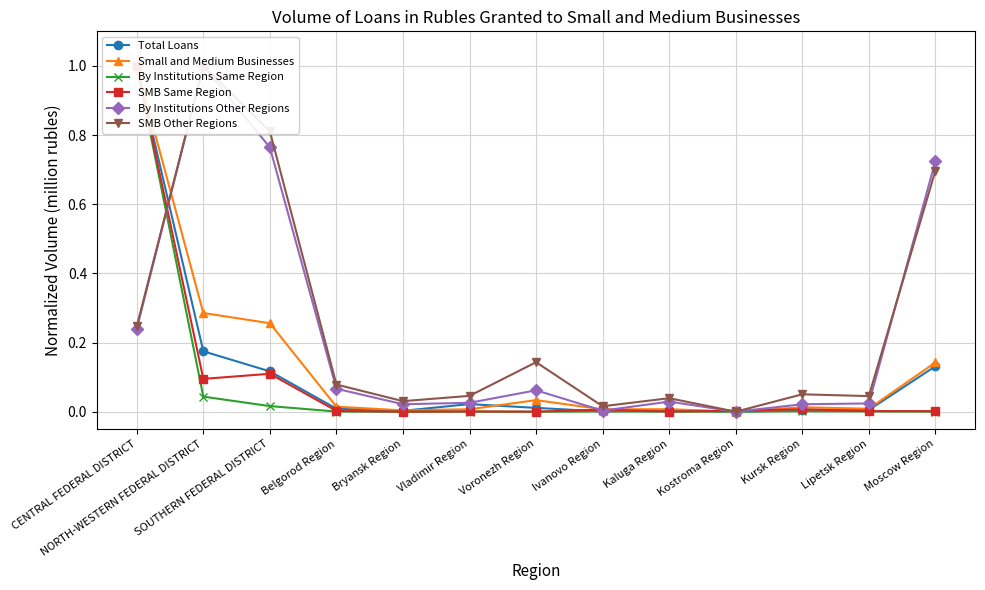

True or false: Total Loans has more than 1 interior local peaks.

True